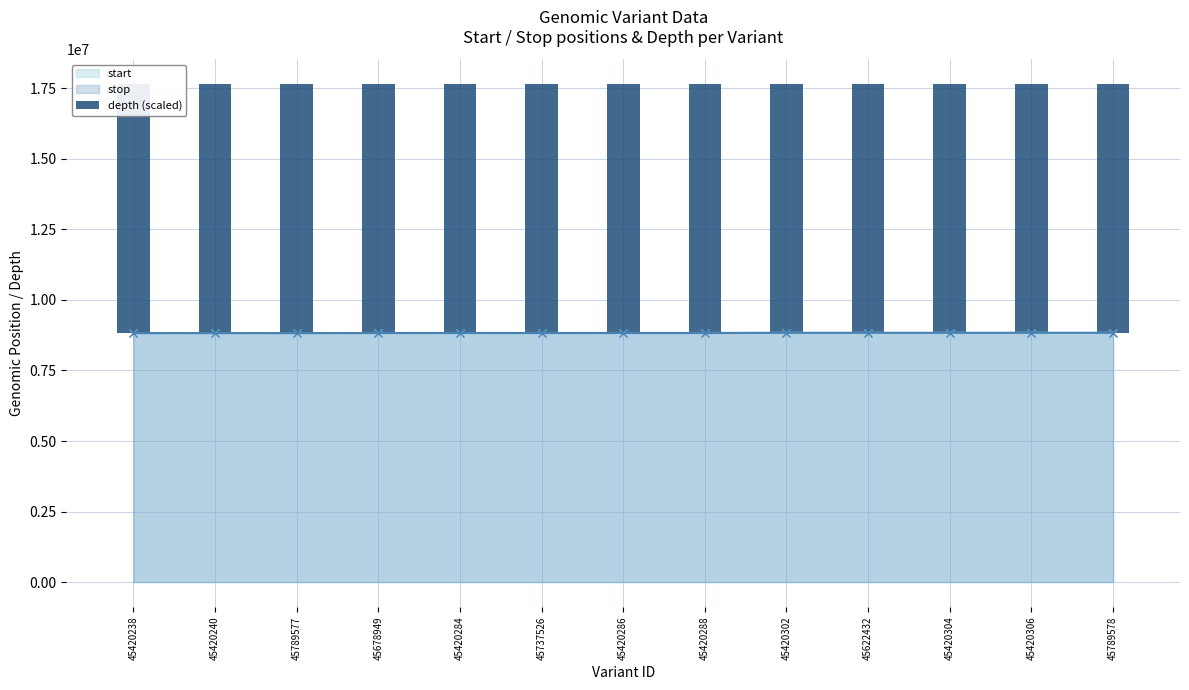

Is it true that the value at 45789578 is 13968803?

False